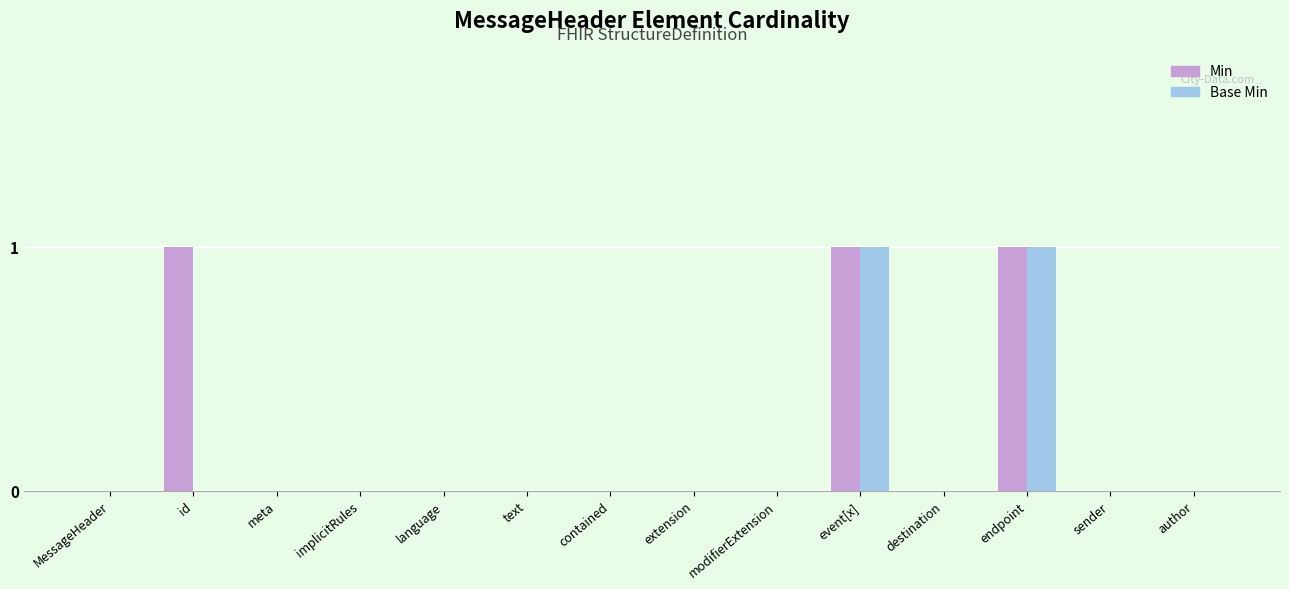

Which series changed the most between MessageHeader and id?

Min